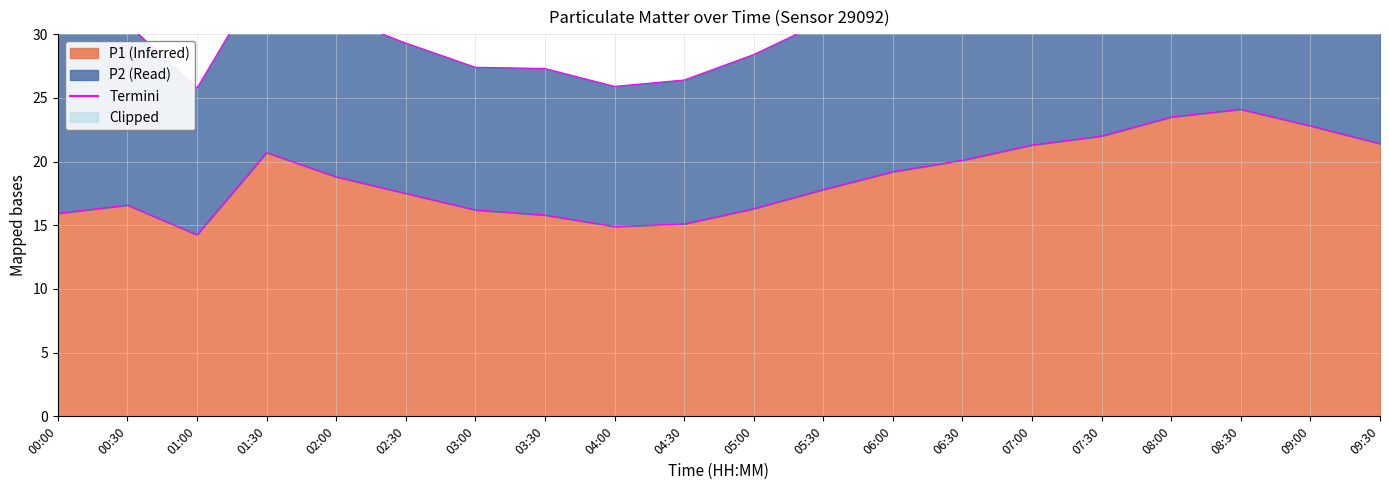

The P2 edge series shows 35.0 at 01:30. True or false?

True